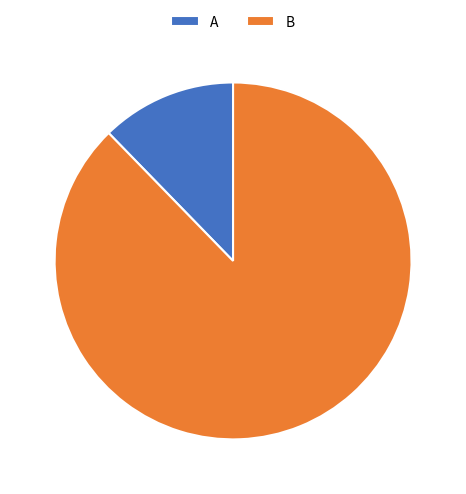

How many segments does this pie chart have?

2